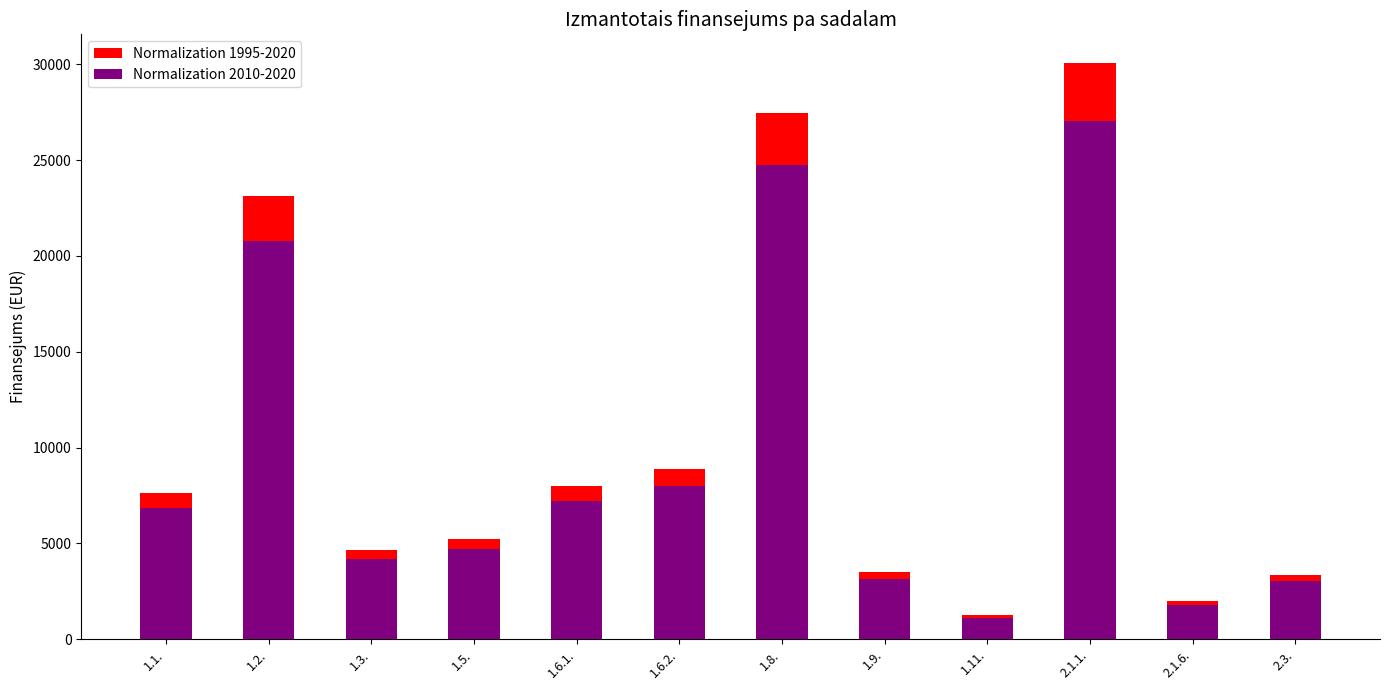

Reading left to right, extract all data points from this chart.

Normalization 1995-2020: 7621.4	23111.0	4639.7	5239.0	8000.0	8880.0	27473.0	3500.0	1250.0	30068.8	1999.5	3365.9
Normalization 2010-2020: 6859.2	20799.9	4175.7	4715.1	7200.0	7992.0	24725.7	3150.0	1125.0	27062.0	1799.5	3029.3